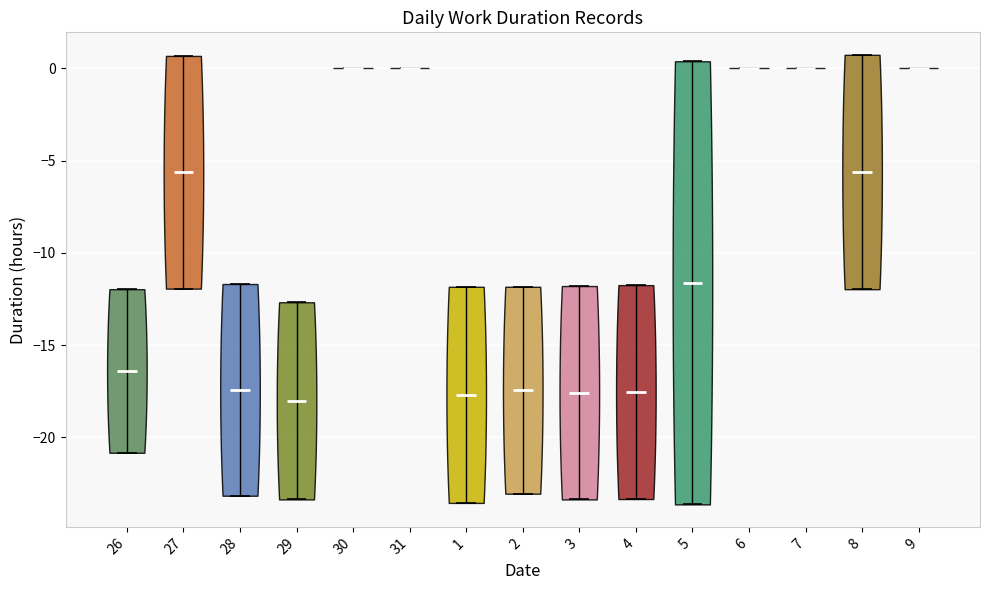

What is the lowest point the violin at x = 2 reaches on the y-axis? The values are not printed on the chart, so give them approximately, as read against the axis.

-23.0